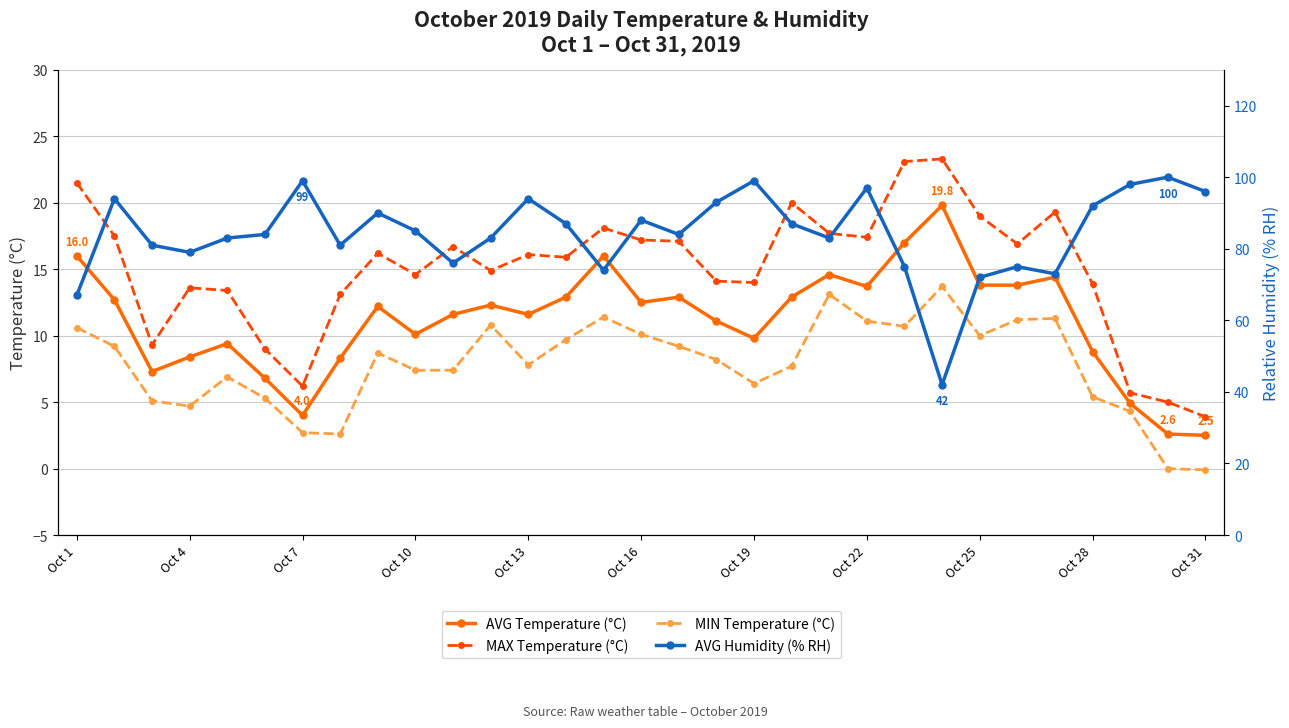

Reading left to right, extract all data points from this chart.

AVG Temperature (°C): 16.0	12.7	7.3	8.4	9.4	6.8	4.0	8.3	12.2	10.1	11.6	12.3	11.6	12.9	16.0	12.5	12.9	11.1	9.8	12.9	14.6	13.7	17.0	19.8	13.8	13.8	14.4	8.8	4.9	2.6	2.5
MAX Temperature (°C): 21.5	17.5	9.3	13.6	13.4	9.0	6.2	13.1	16.2	14.6	16.7	14.9	16.1	15.9	18.1	17.2	17.1	14.1	14.0	20.0	17.7	17.4	23.1	23.3	19.0	16.9	19.3	13.9	5.7	5.0	3.9
MIN Temperature (°C): 10.6	9.2	5.1	4.7	6.9	5.3	2.7	2.6	8.7	7.4	7.4	10.8	7.8	9.7	11.4	10.1	9.2	8.2	6.4	7.7	13.1	11.1	10.7	13.7	10.0	11.2	11.3	5.4	4.3	-0.0	-0.1
AVG Humidity (% RH): 67.0	94.0	81.0	79.0	83.0	84.0	99.0	81.0	90.0	85.0	76.0	83.0	94.0	87.0	74.0	88.0	84.0	93.0	99.0	87.0	83.0	97.0	75.0	42.0	72.0	75.0	73.0	92.0	98.0	100.0	96.0